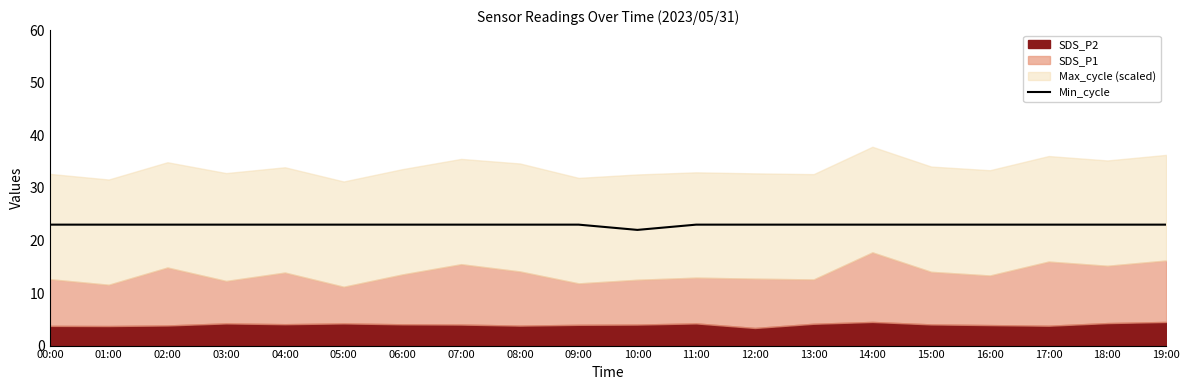

Where is the data nearest to the value 22?

10:00